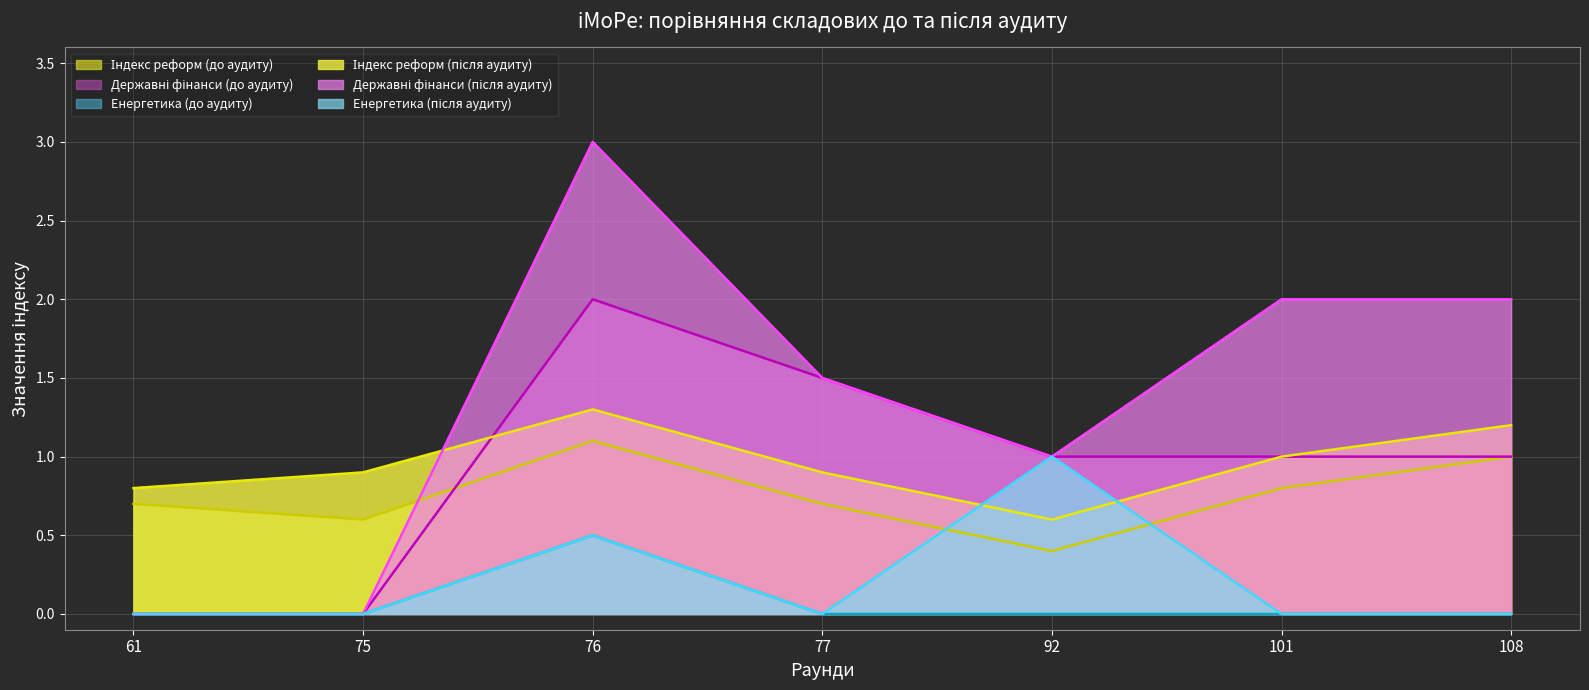

What is the value of the Енергетика (після аудиту) point at the 3rd from the left?

0.5